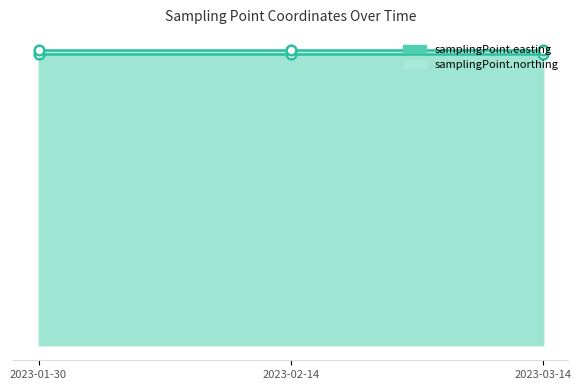

Is it true that samplingPoint.northing equals 404614 at 2023-03-14?

True